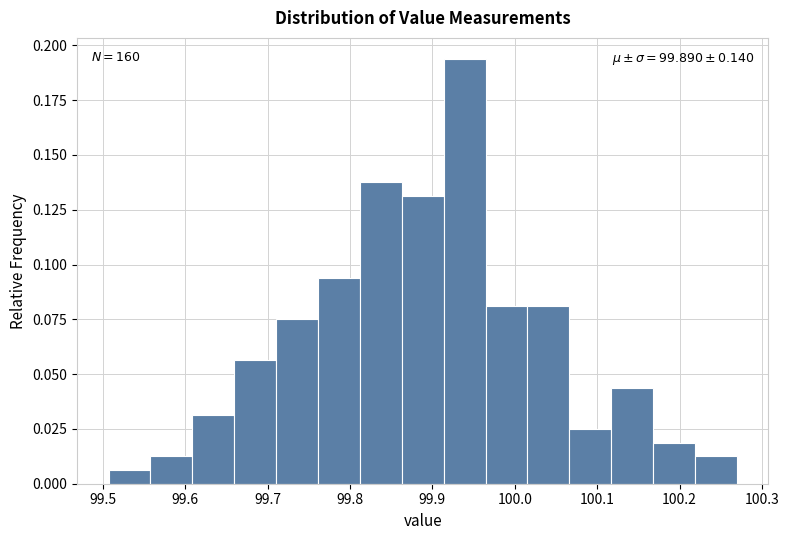

Over which range of the x-axis is the bar tallest?

99.91 to 99.96